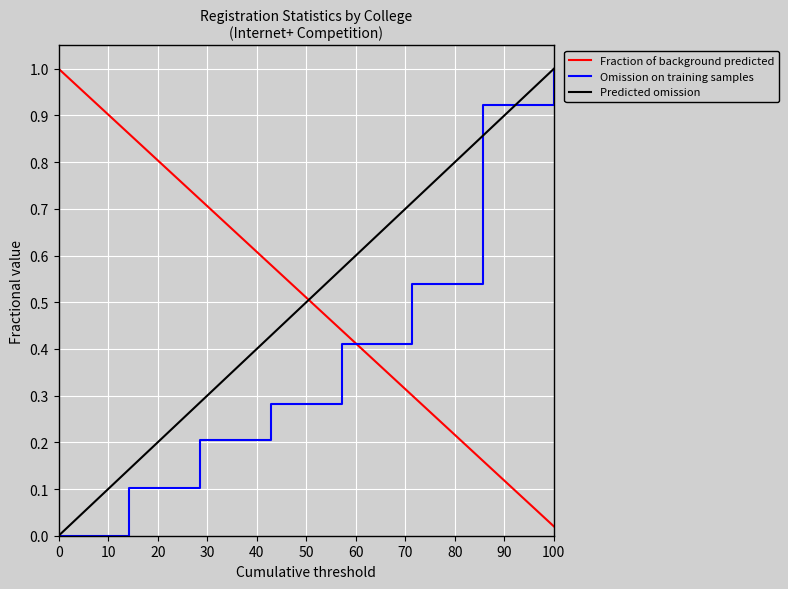

True or false: Omission on training samples and Fraction of background predicted cross at least once.

True